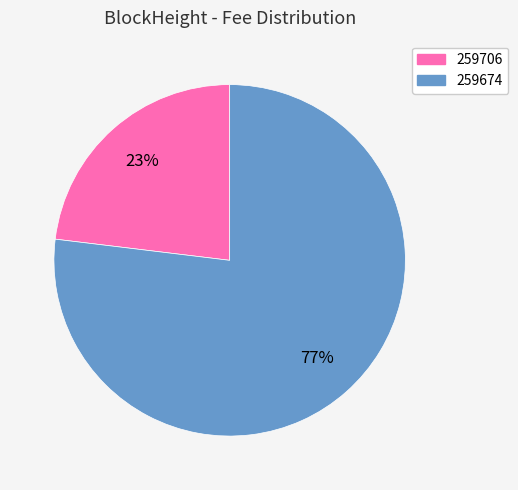

Which category has the smallest portion of the pie?

259706